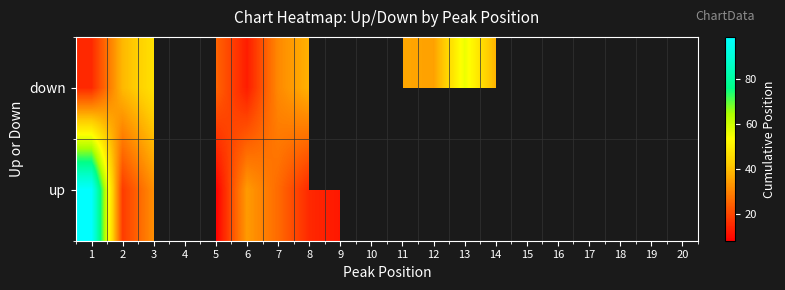

Between 20 and 19, which is larger?

19